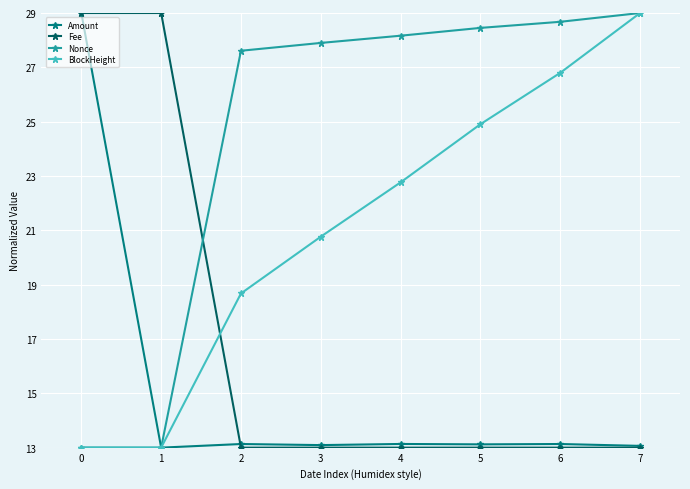

True or false: BlockHeight has more than 0 interior local peaks.

False